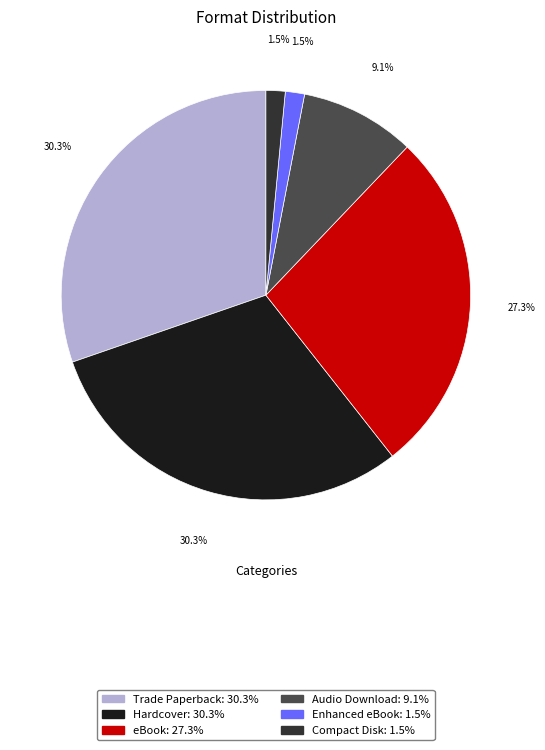

Between eBook and Trade Paperback, which is larger?

Trade Paperback